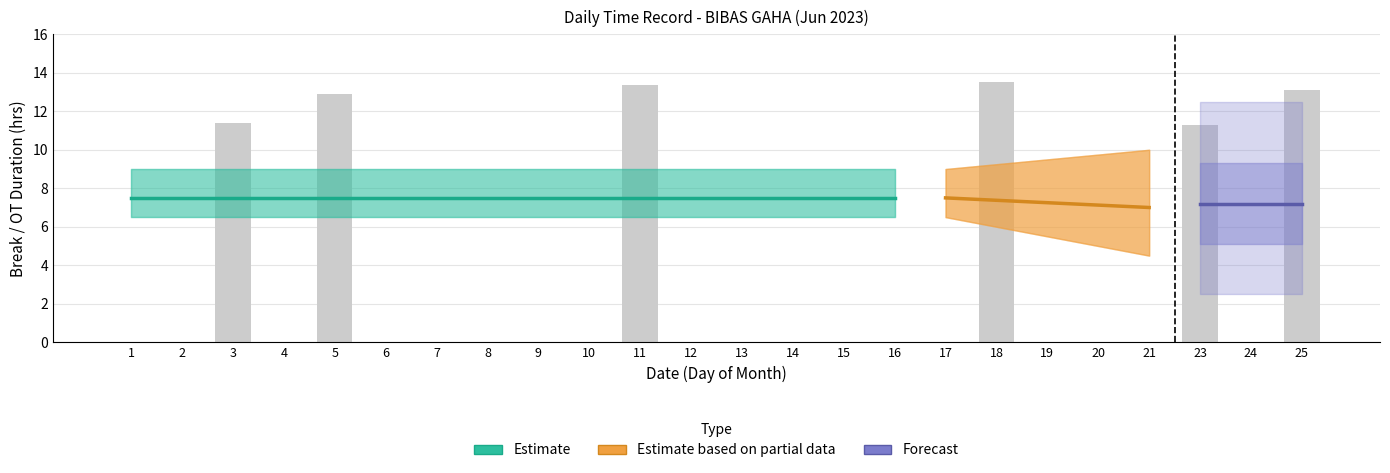

List the labels in order of value, largest first.

18, 11, 25, 5, 3, 23, 1, 2, 4, 6, 7, 8, 9, 10, 12, 13, 14, 15, 16, 17, 19, 20, 21, 24